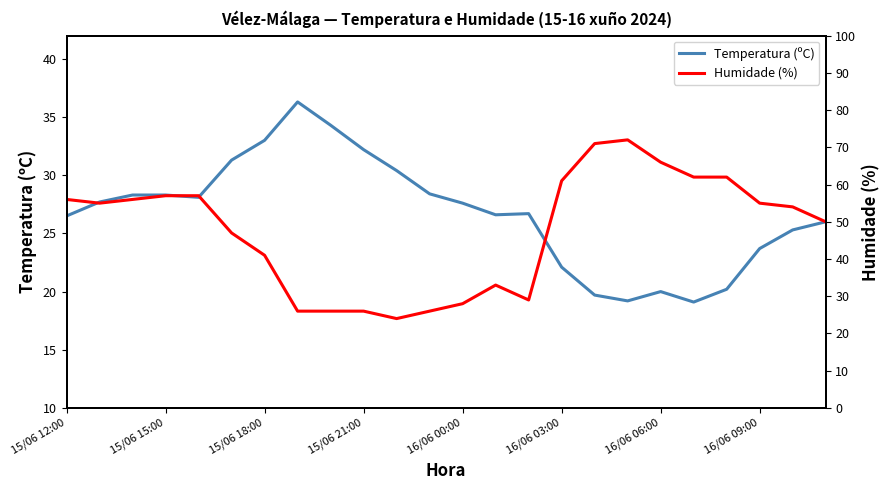

How many interior local peaks does the Humidade (%) series have?

2